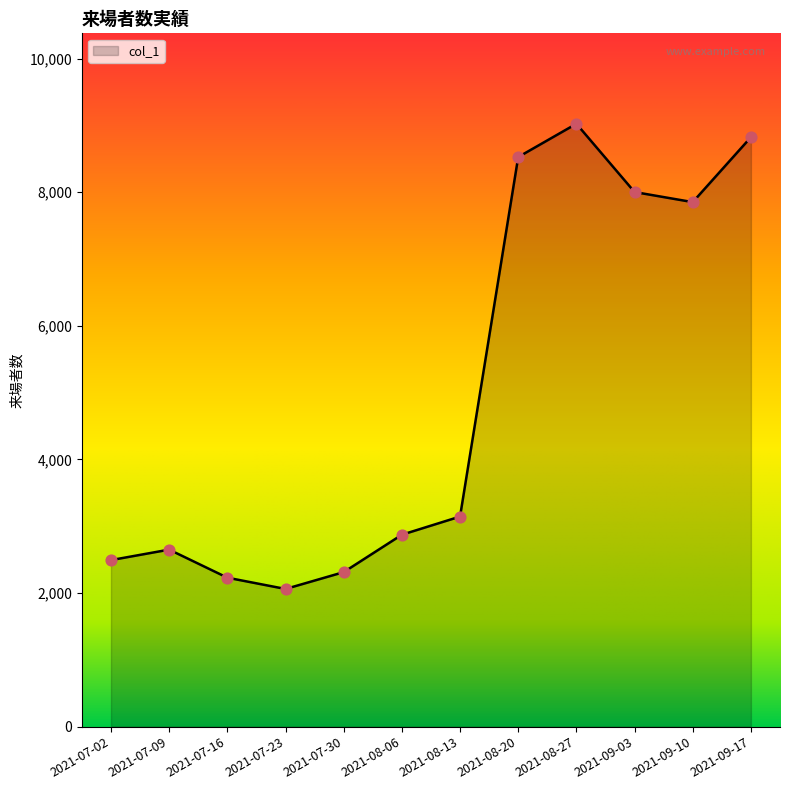

What is the change in value from 2021-07-16 to 2021-07-30?

+83